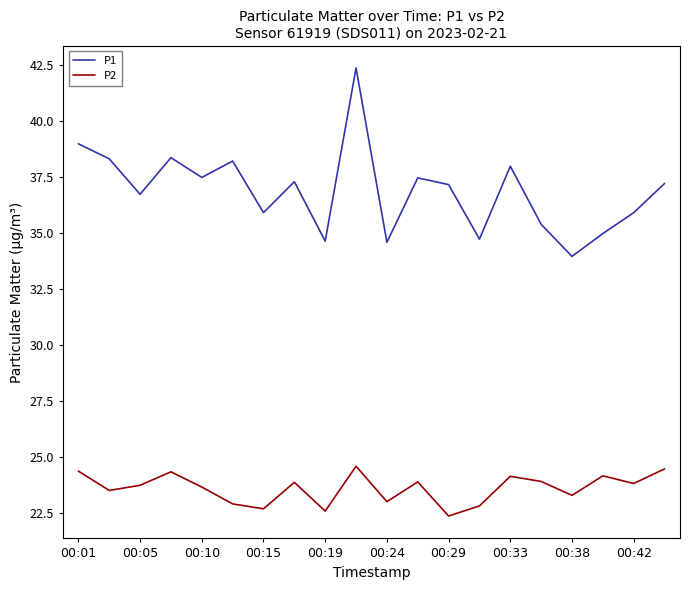

Which series has the largest total across all categories?

P1